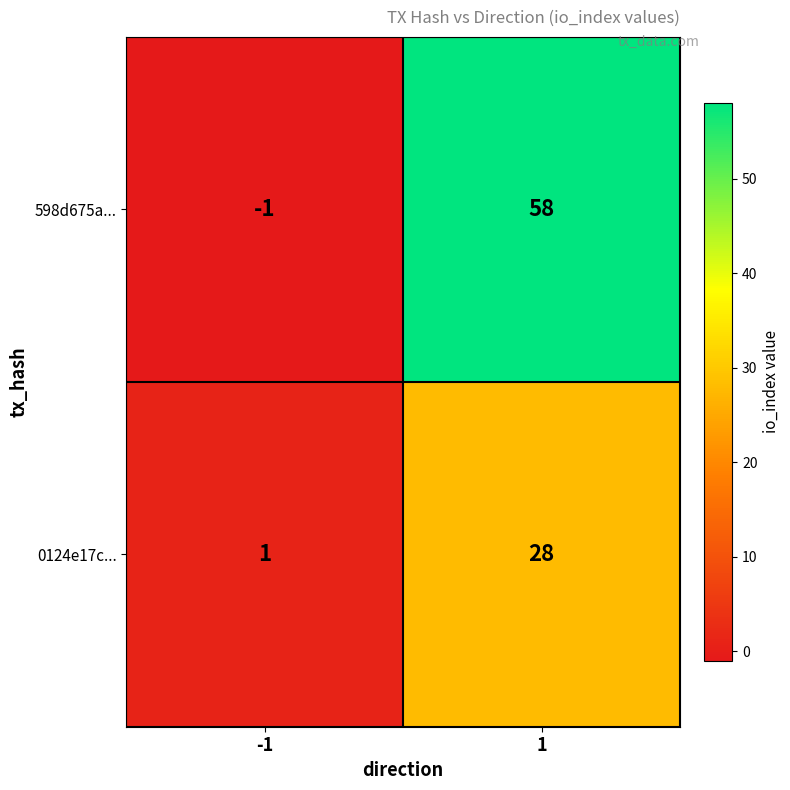

Reading left to right, extract all data points from this chart.

598d675a...: -1	58
0124e17c...: 1	28